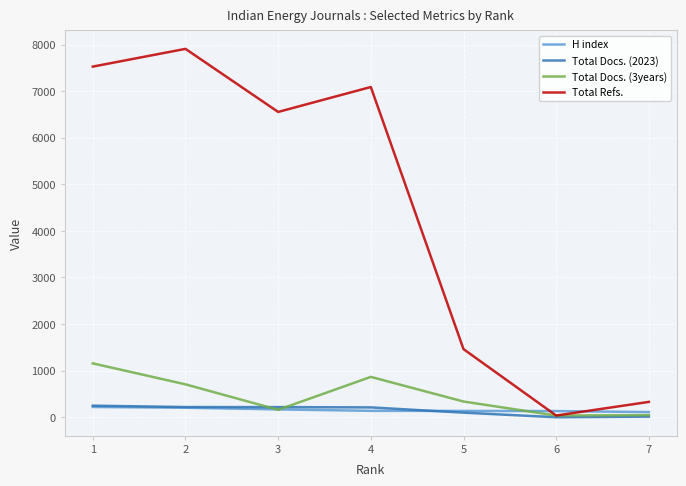

How many times do H index and Total Refs. cross each other?

2